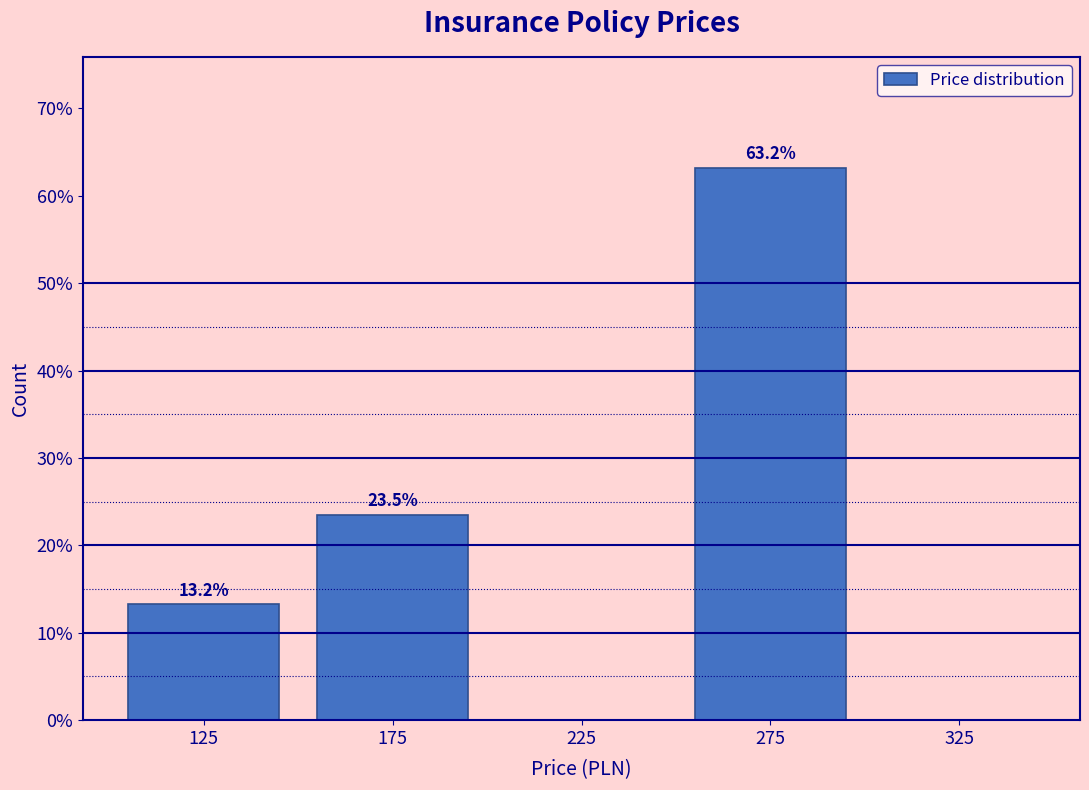

Which range on the x-axis has the tallest bar?

250 to 300